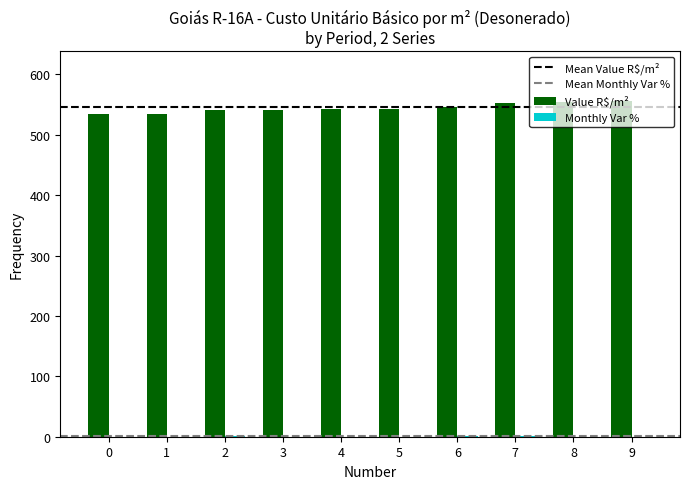

The value of Value R$/m² at 3 is 541.4. True or false?

True